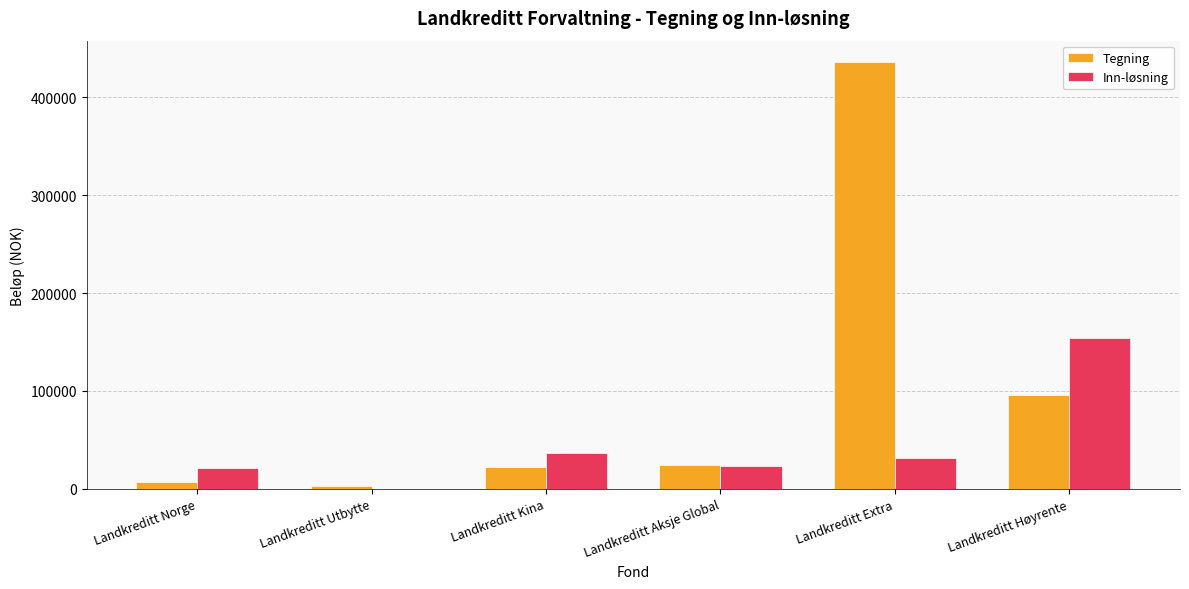

What is the sum of all Inn-løsning values?

267577